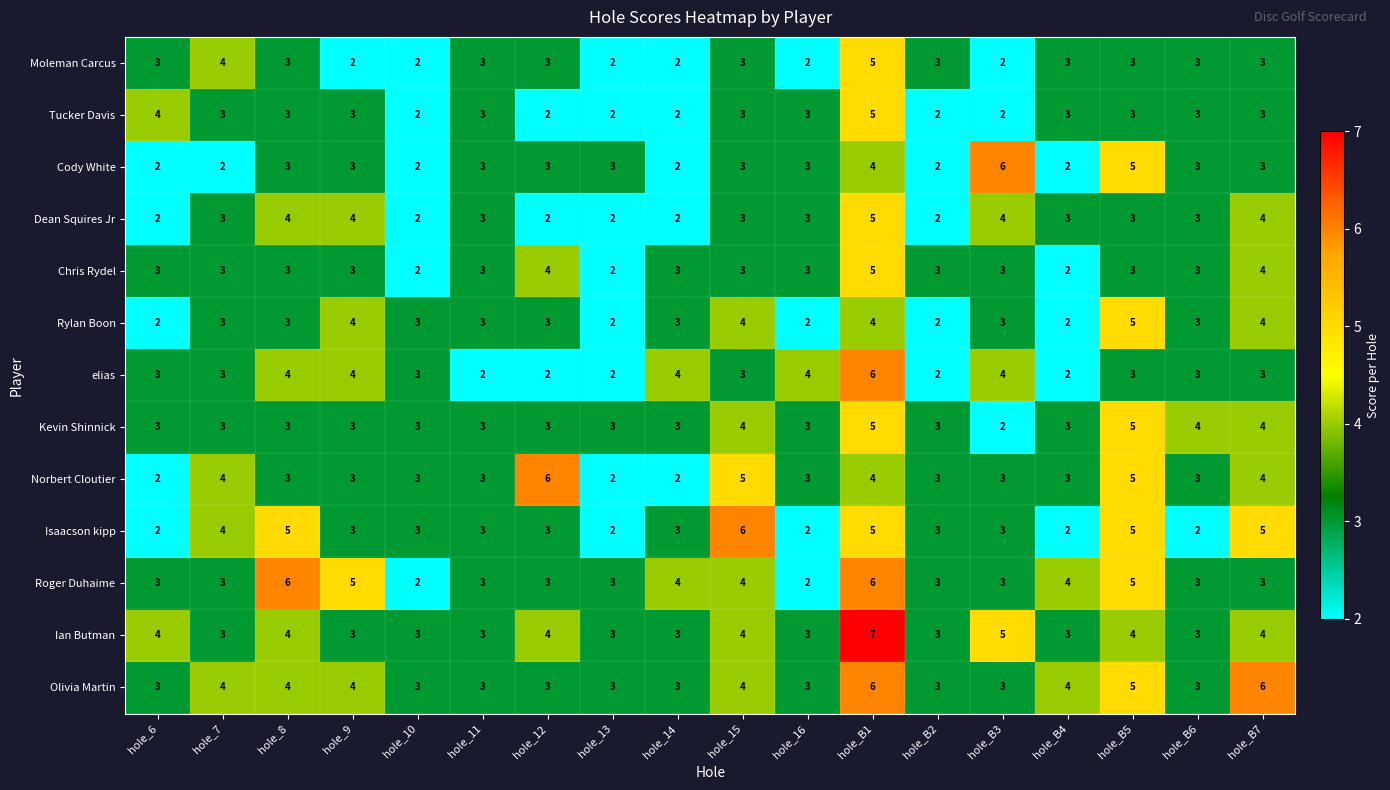

Is the value of Rylan Boon at hole_B4 greater than the value of Isaacson kipp at hole_B3?

No